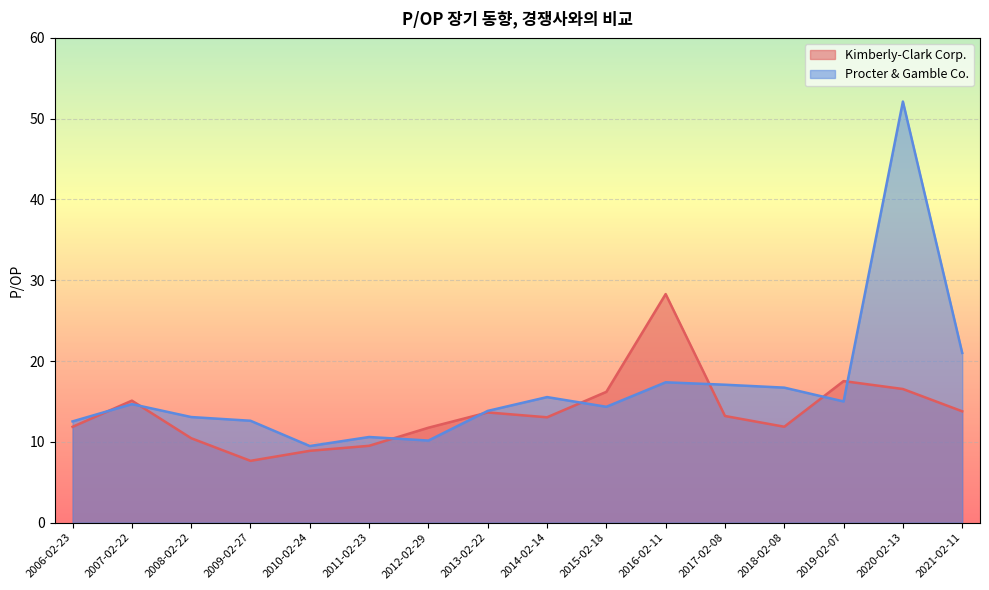

What is the average value of the Procter & Gamble Co. series?

16.6